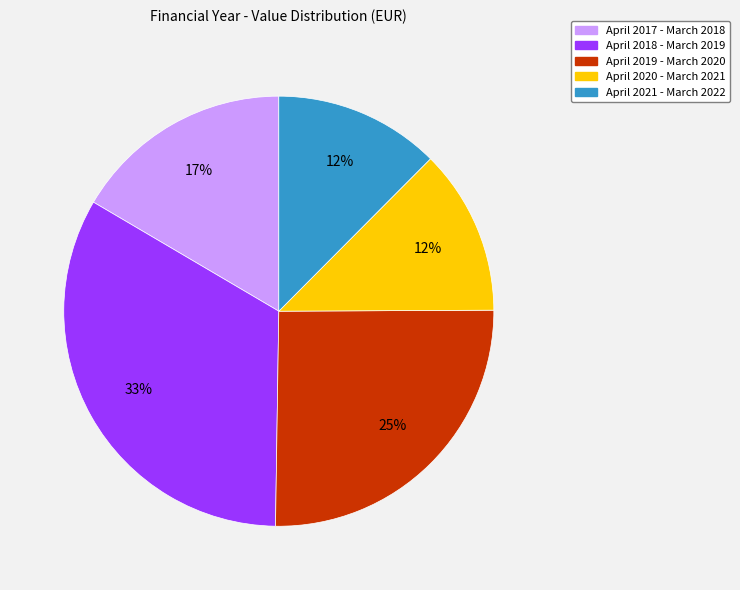

To the nearest percent, what is the difference between the largest and smallest slice percentages?

21%